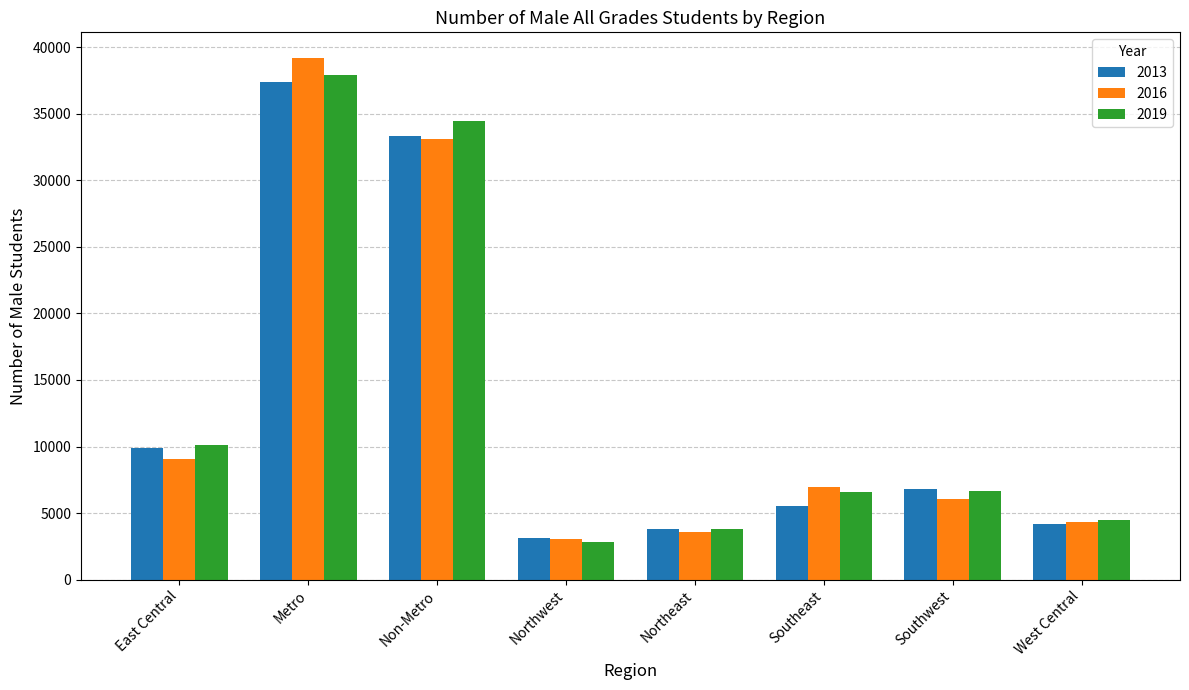

At which label is 2013 closest to 20234?

East Central